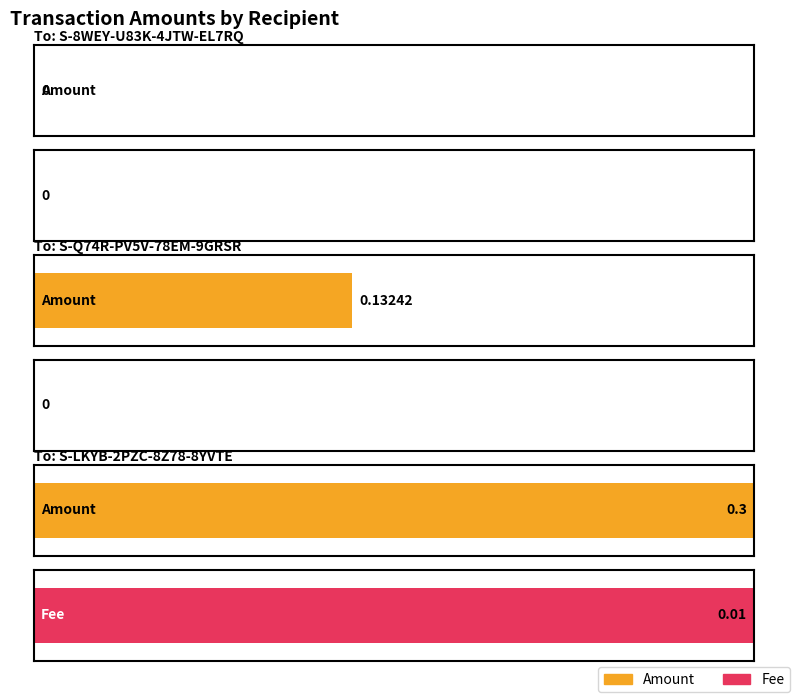

Rank the categories by Amount value from highest to lowest.

S-LKYB-2PZC-8Z78-8YVTE, S-Q74R-PV5V-78EM-9GRSR, S-8WEY-U83K-4JTW-EL7RQ